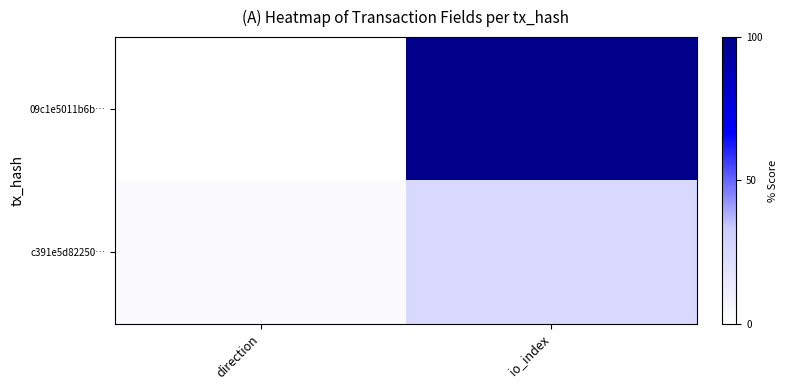

At which category does the chart reach its minimum across all series?

direction